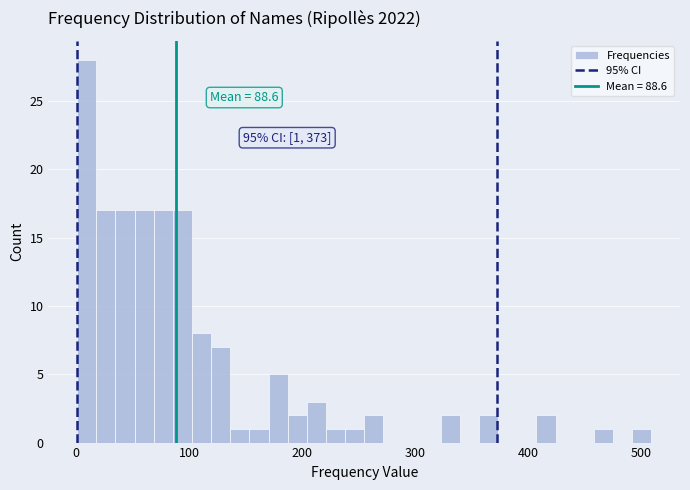

Around what value on the x-axis is the tallest bar? Give the approximate position of its centre, as read against the axis.

10